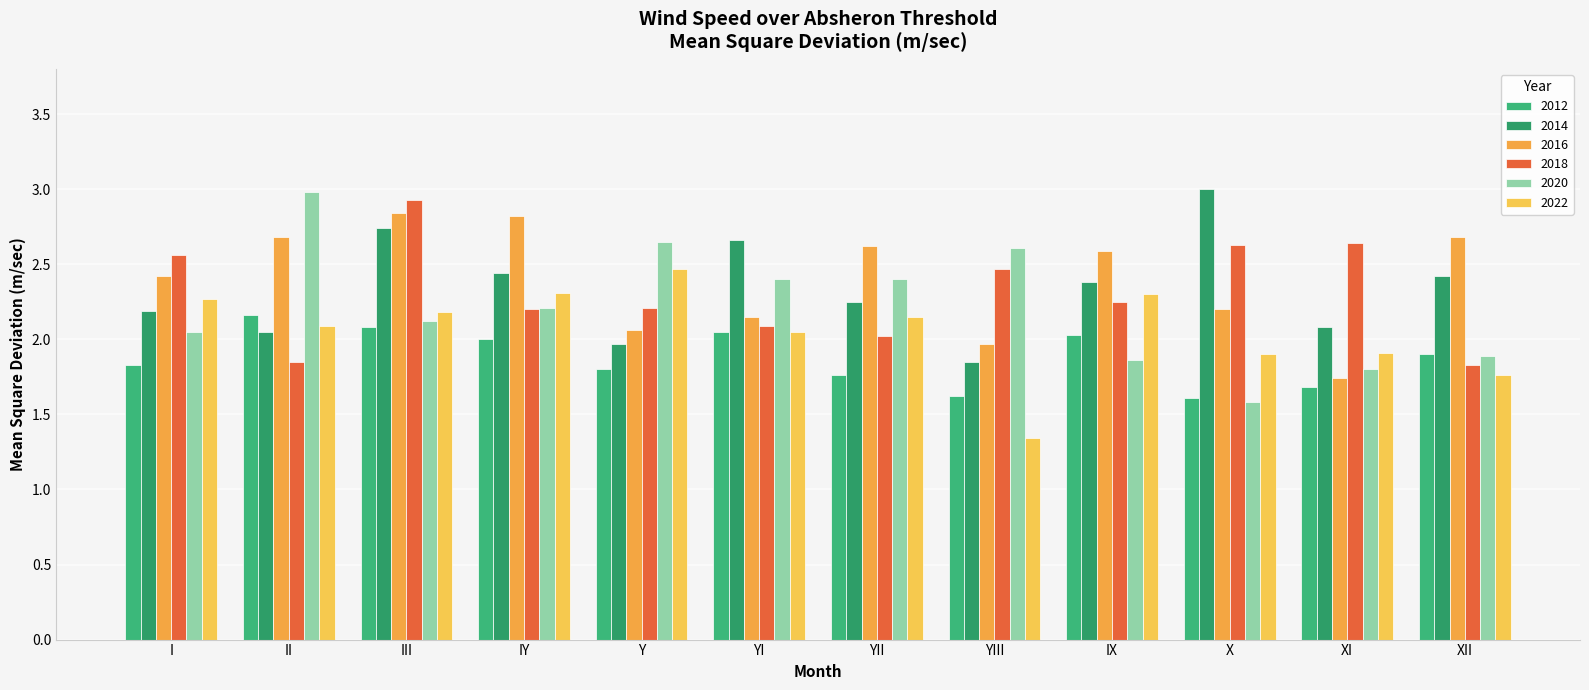

How many bars are there in total?

72